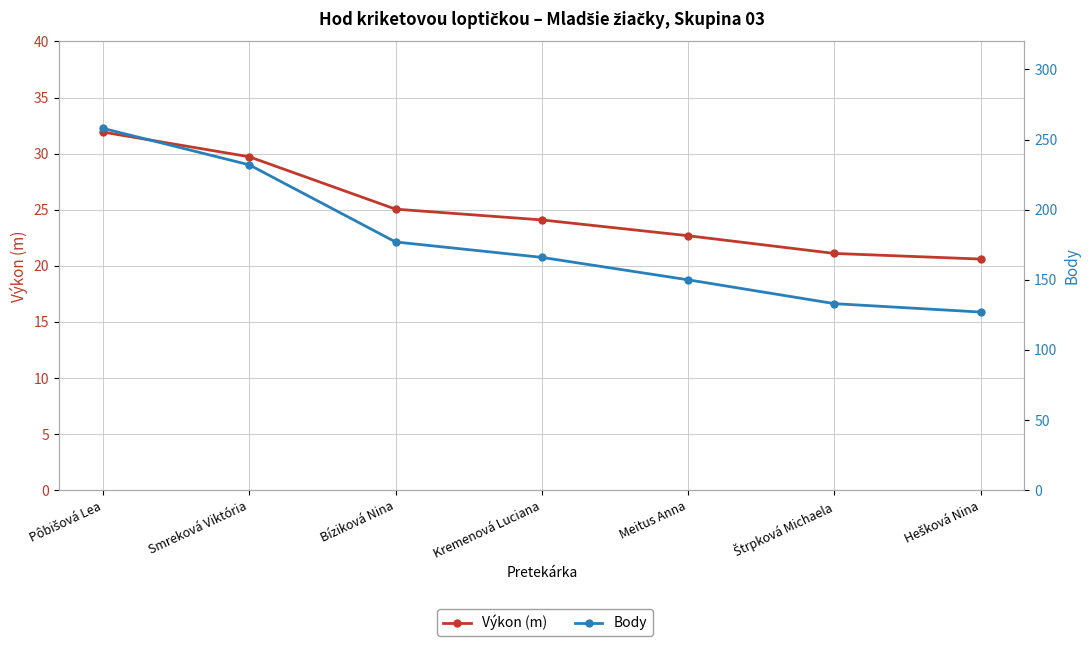

Where is Výkon (m) nearest to the value 26?

Bíziková Nina